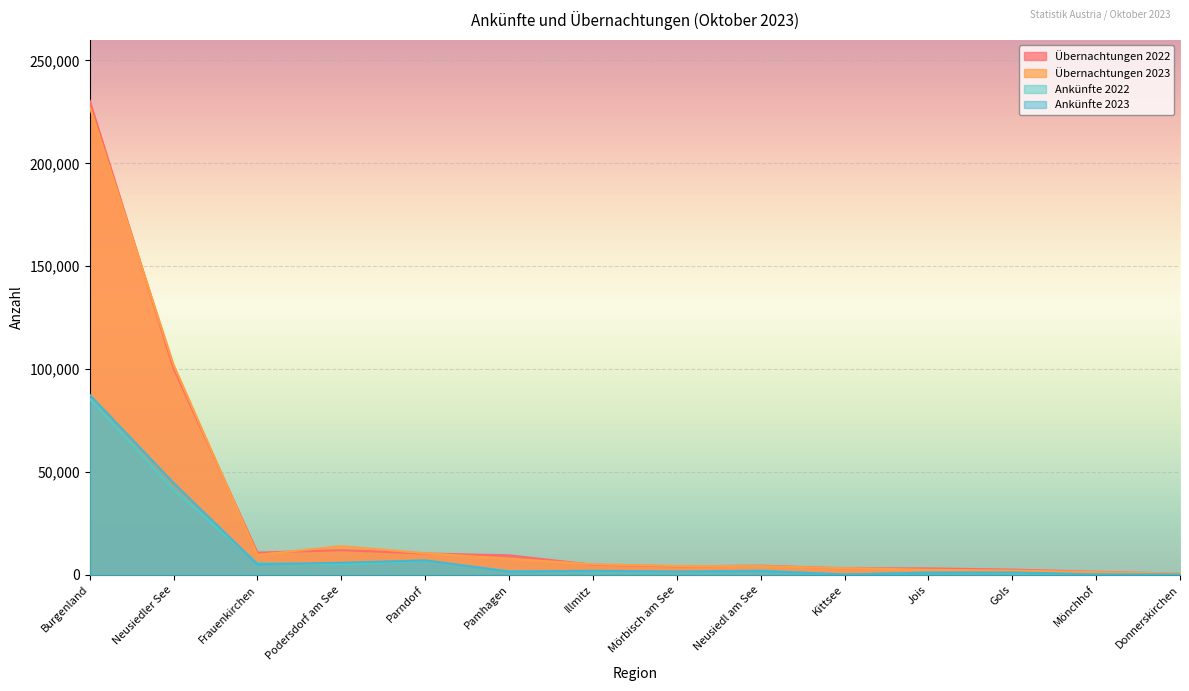

Read the Übernachtungen 2022 value at Illmitz, to the nearest 100.

4900